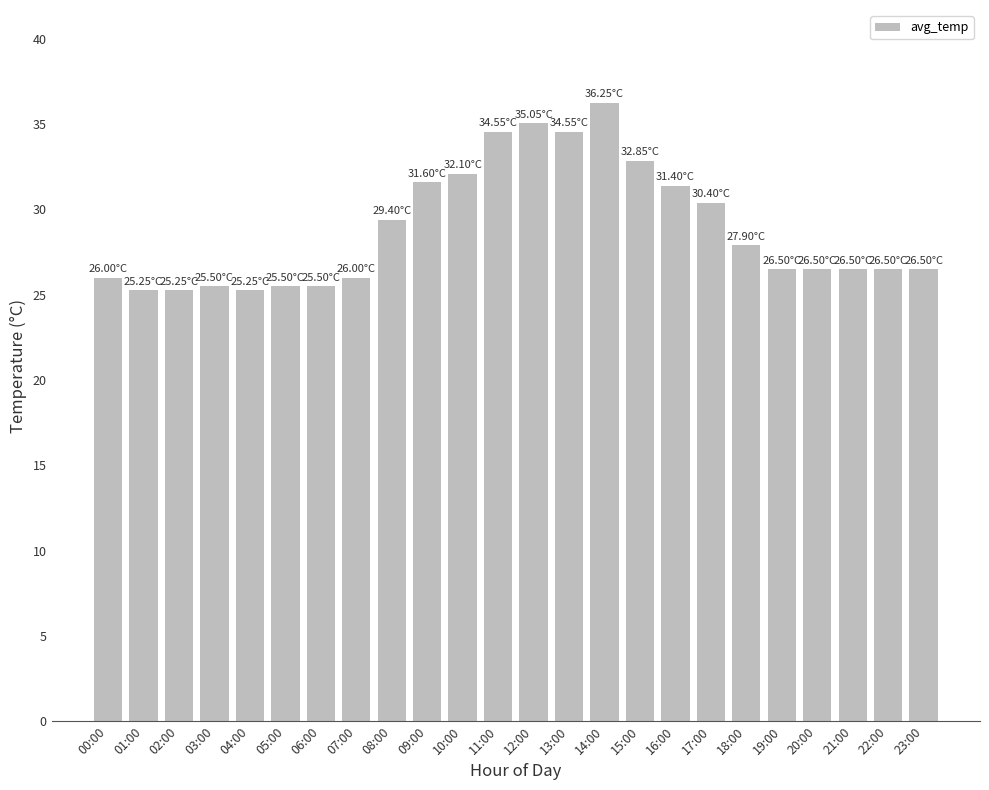

Between 18:00 and 23:00, which is larger?

18:00